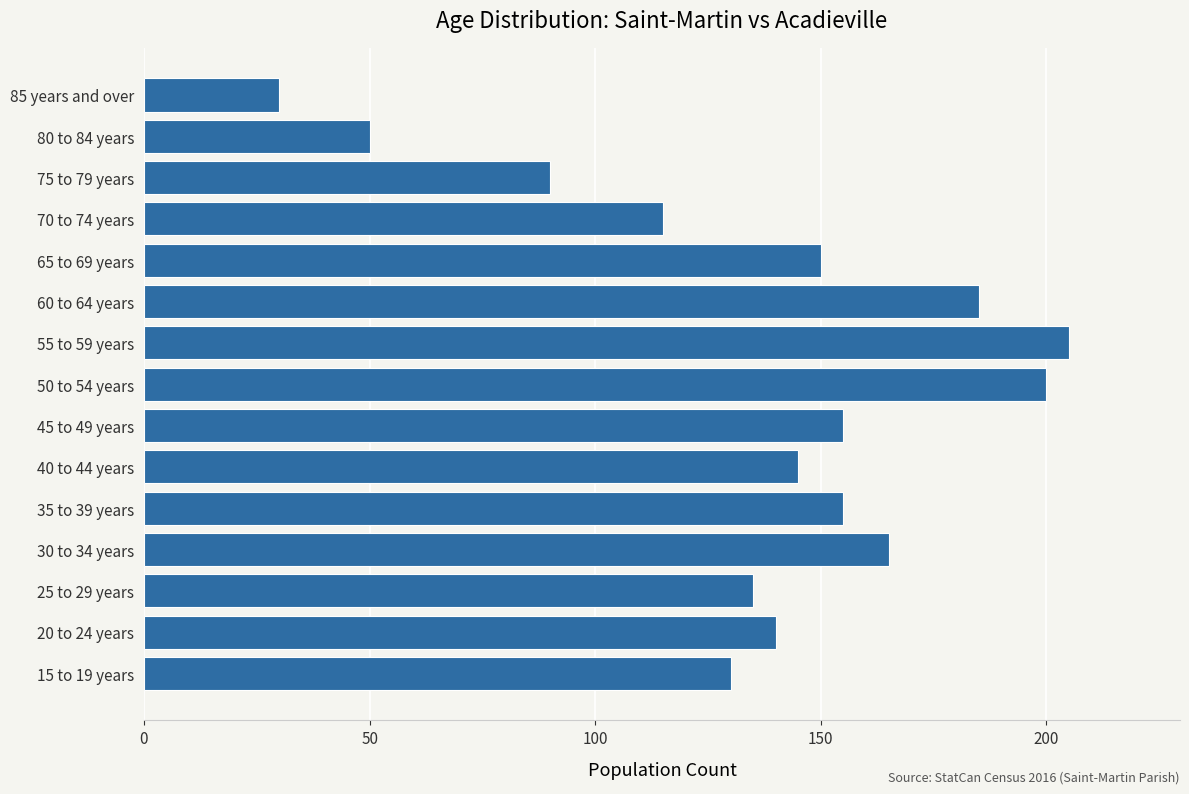

The chart shows a value of 286 at 30 to 34 years. True or false?

False